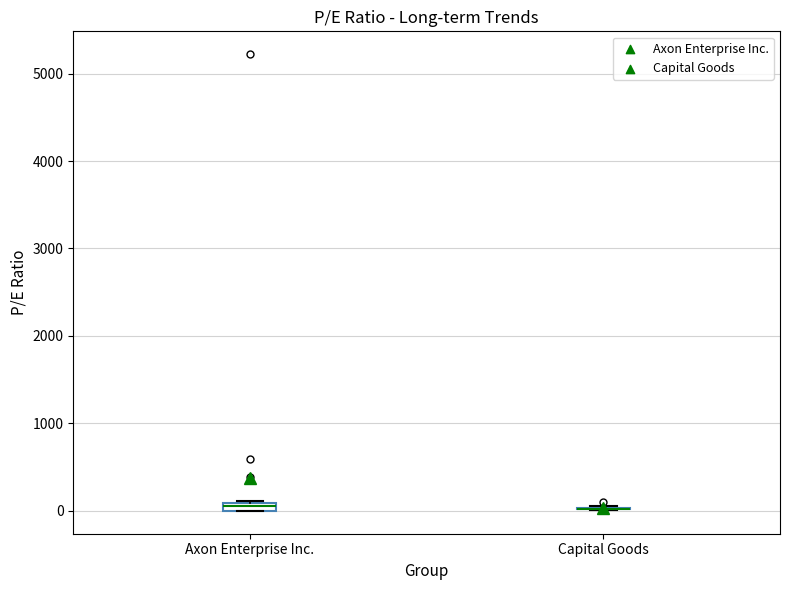

Where is the upper edge of the box for Axon Enterprise Inc. on the y-axis? The values are not printed on the chart, so give them approximately, as read against the axis.

100